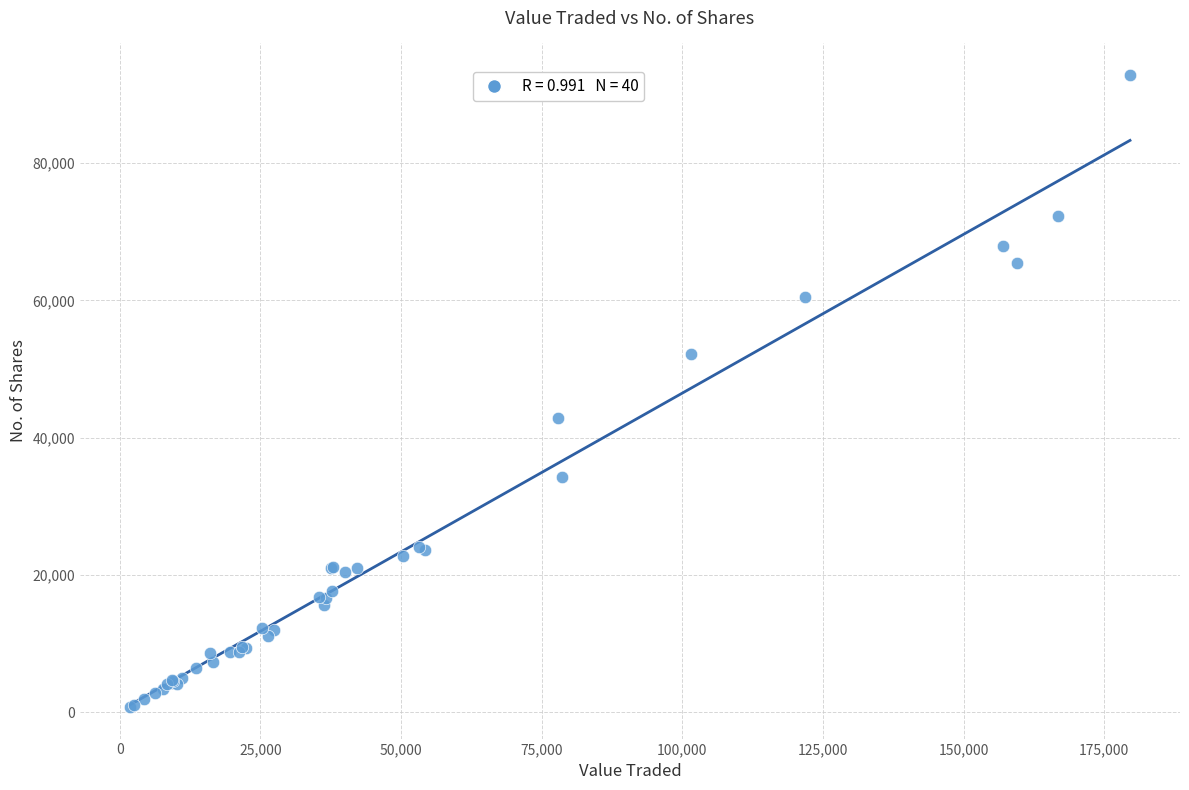

What Y value in the scatter plot is closest to 46804?

42920